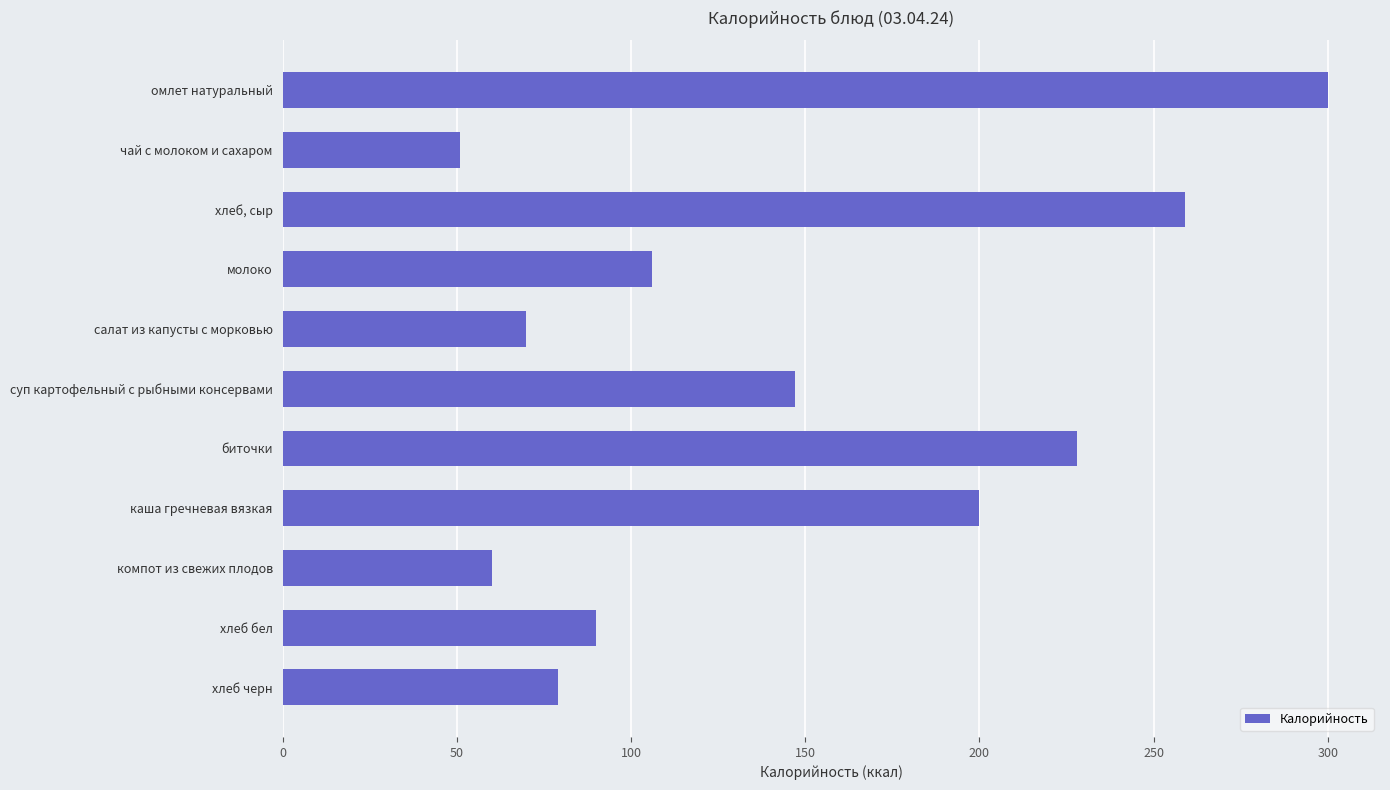

Rank the categories by value from highest to lowest.

омлет натуральный, хлеб, сыр, биточки, каша гречневая вязкая, суп картофельный с рыбными консервами, молоко, хлеб бел, хлеб черн, салат из капусты с морковью, компот из свежих плодов, чай с молоком и сахаром